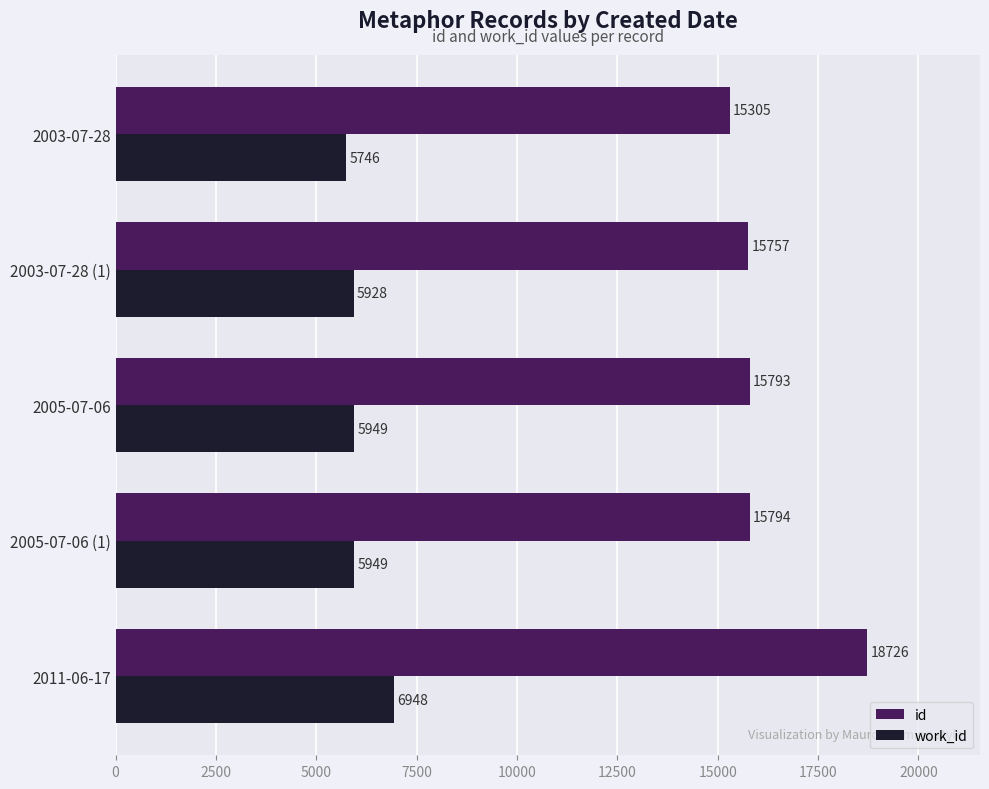

What is the difference between the highest and lowest values at 2003-07-28 (1)?

9829